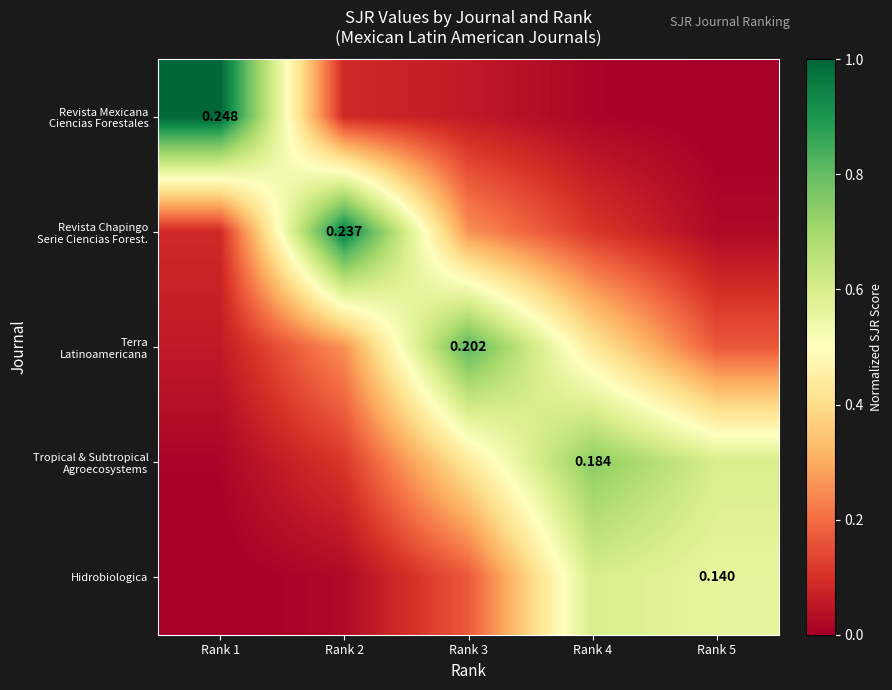

List the labels in order of Revista Chapingo Serie Ciencias Forest. value, largest first.

Rank 2, Rank 3, Rank 4, Rank 1, Rank 5